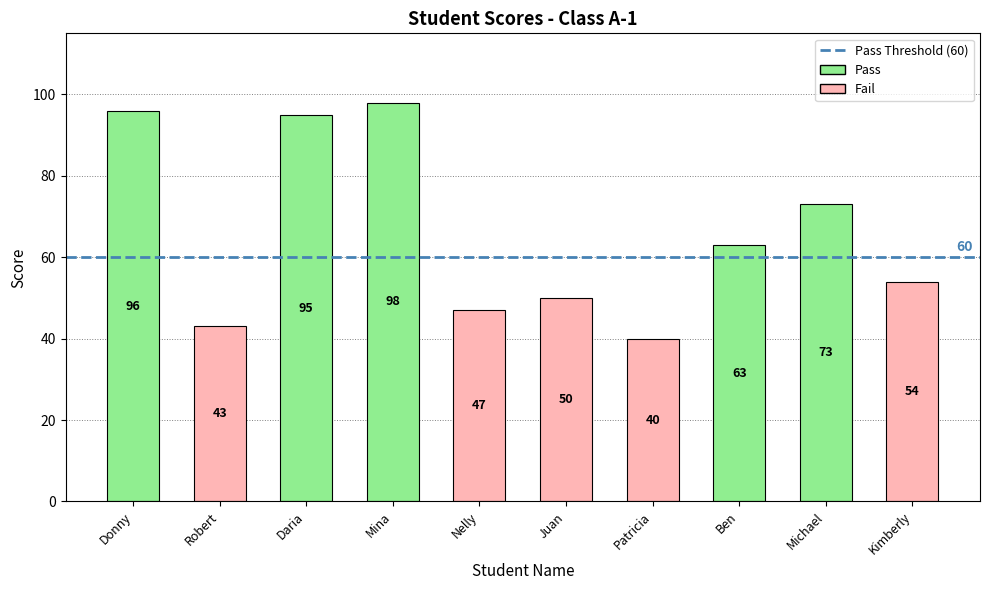

List the labels in order of value, largest first.

Mina, Donny, Daria, Michael, Ben, Kimberly, Juan, Nelly, Robert, Patricia